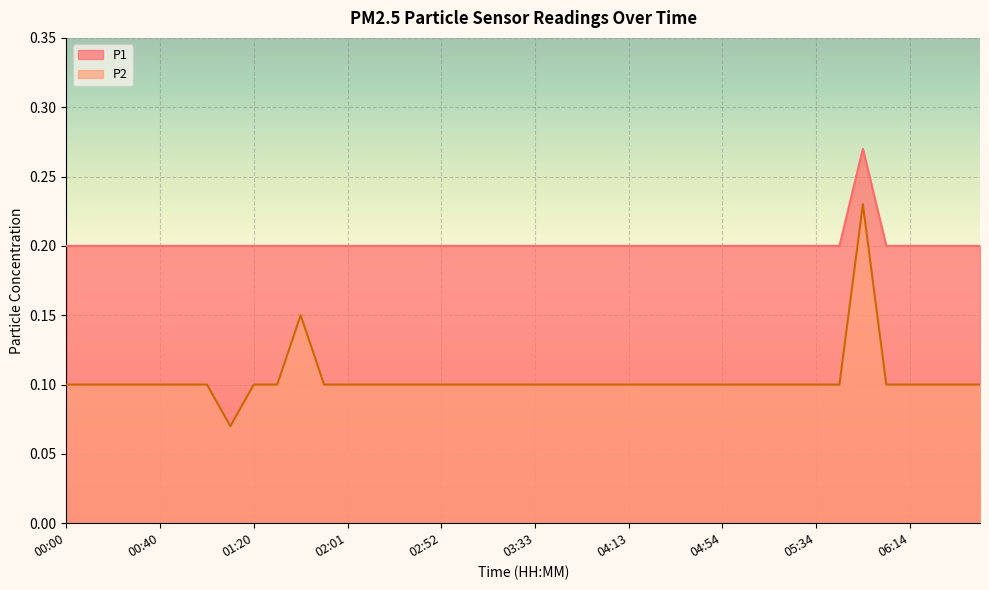

Rank the series by their maximum value, from highest to lowest.

P1, P2